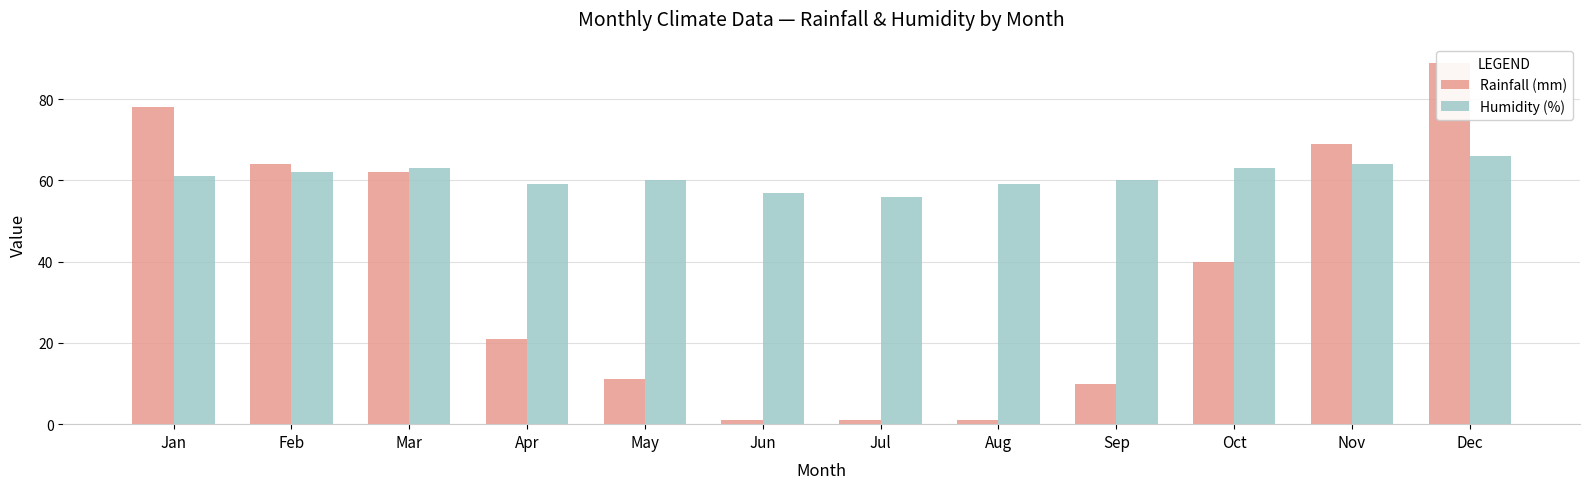

What is the difference between the second highest and minimum values in the Humidity (%) series?

8